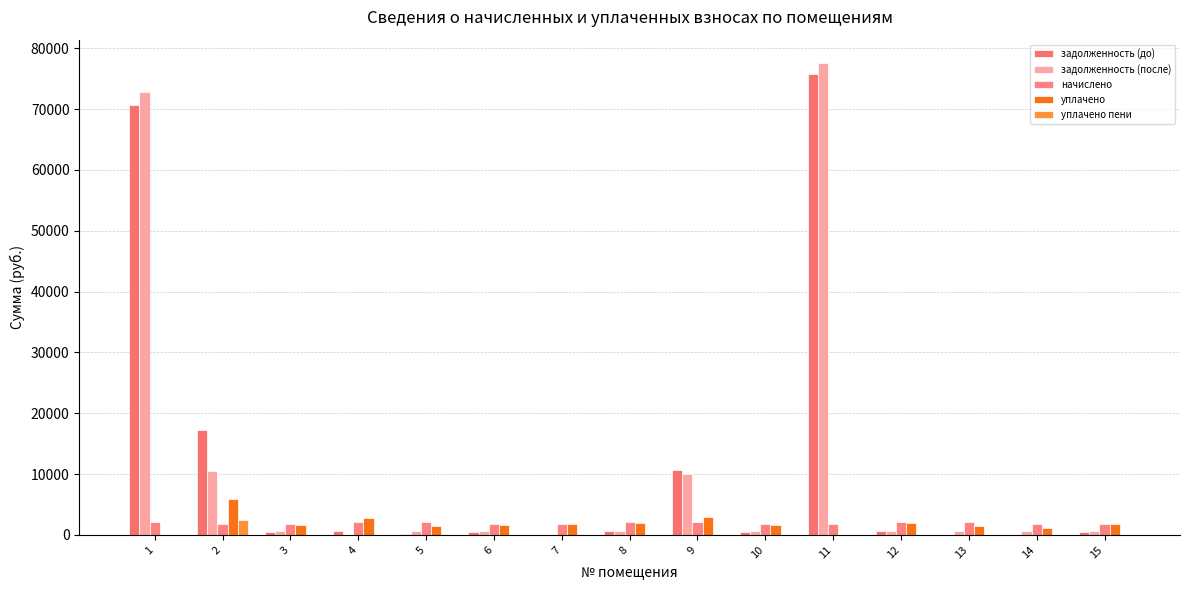

What value does the начислено series have at 12?

2101.1